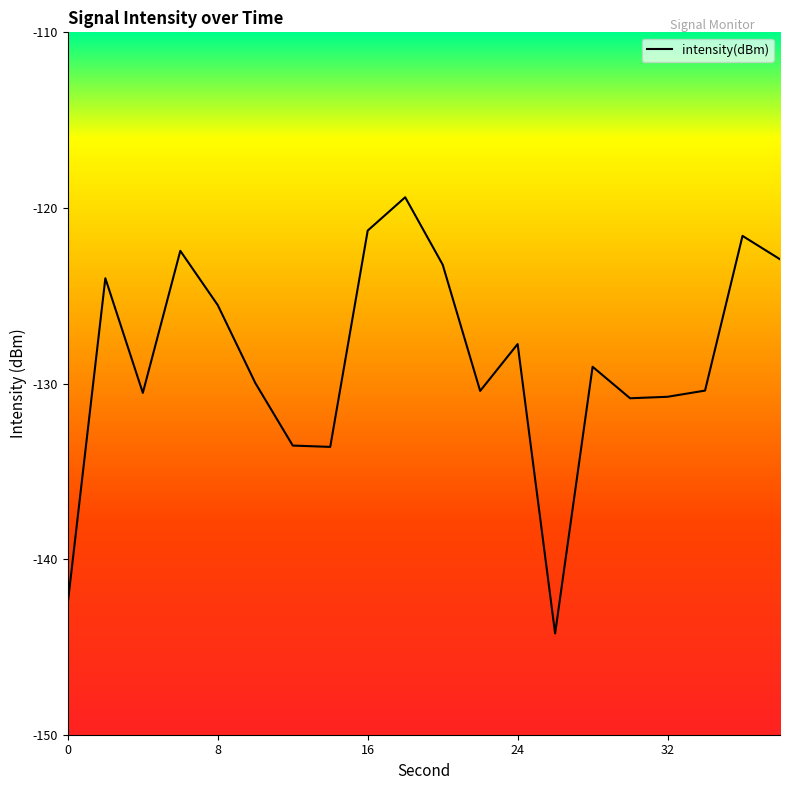

What is the difference between the maximum and minimum values?

24.8